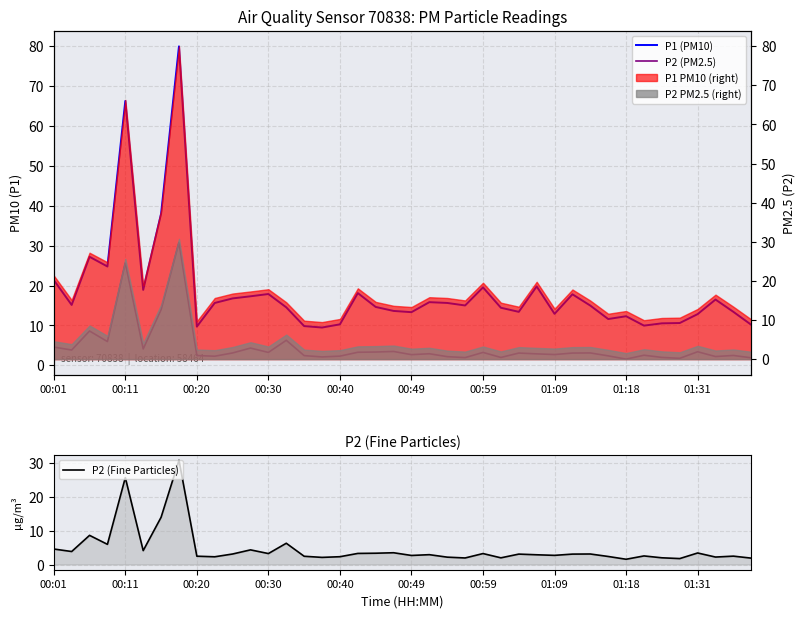

How many distinct data groups are displayed?

3